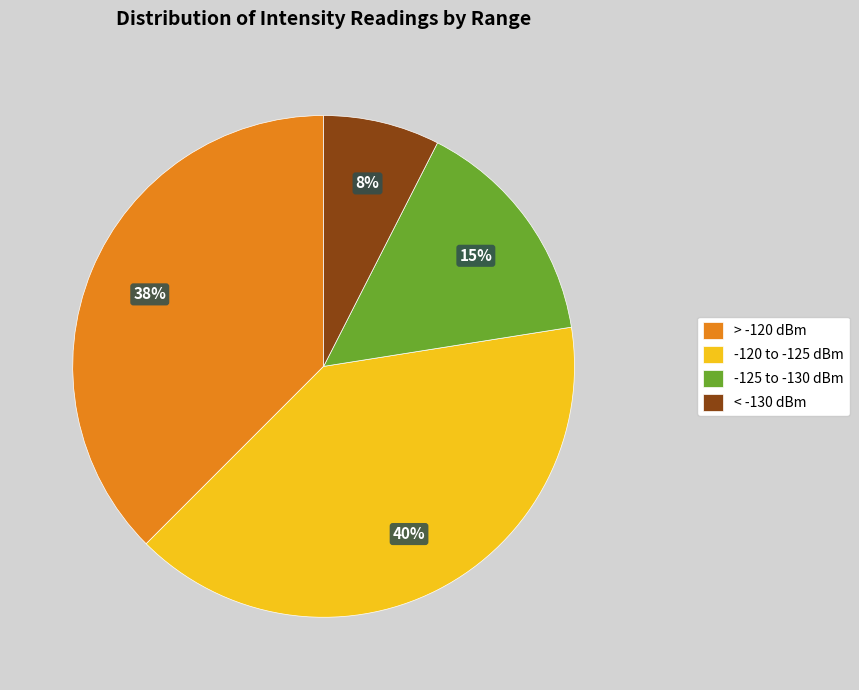

What is the smallest slice in the pie chart?

< -130 dBm